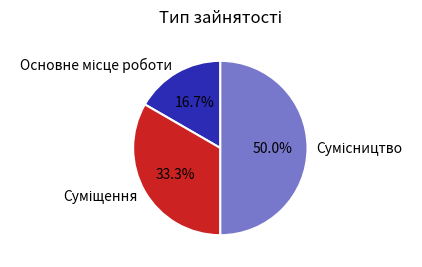

Count the number of slices in the pie.

3